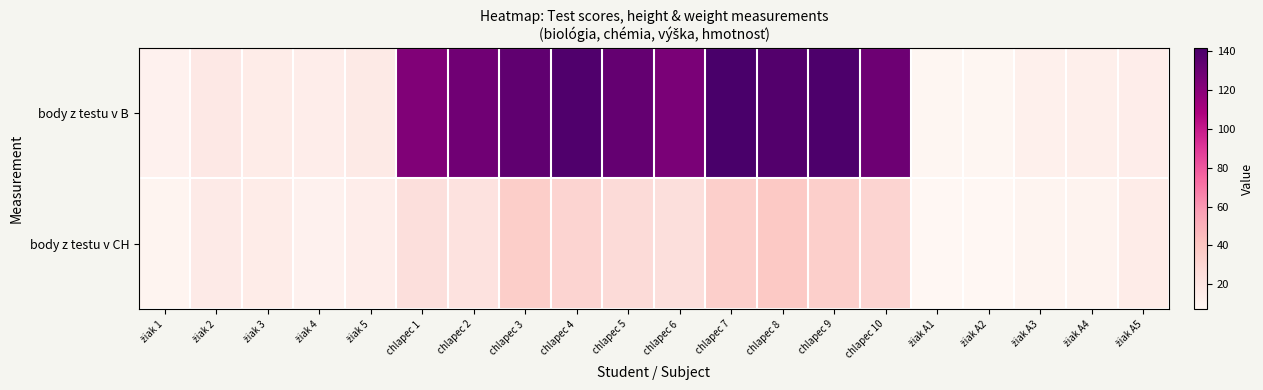

Which label corresponds to the smallest value in the chart?

žiak A1